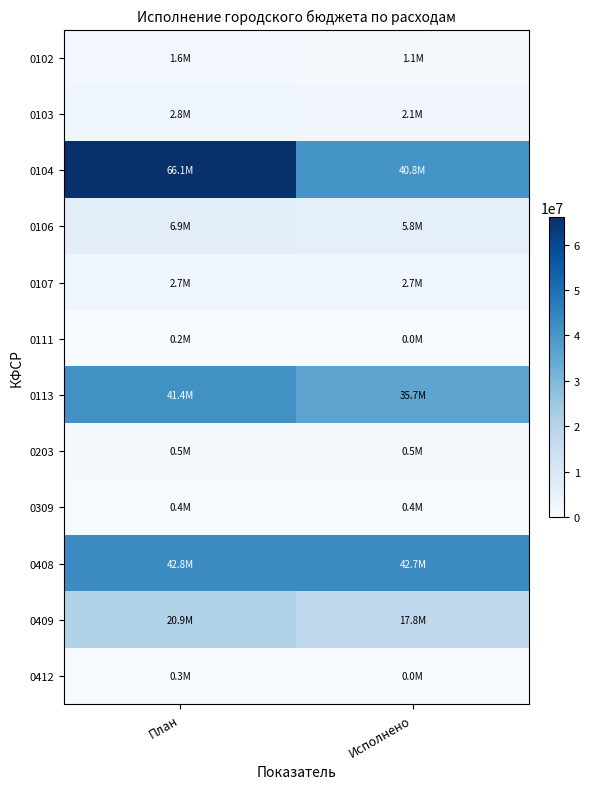

Which series has the largest total across all categories?

0104